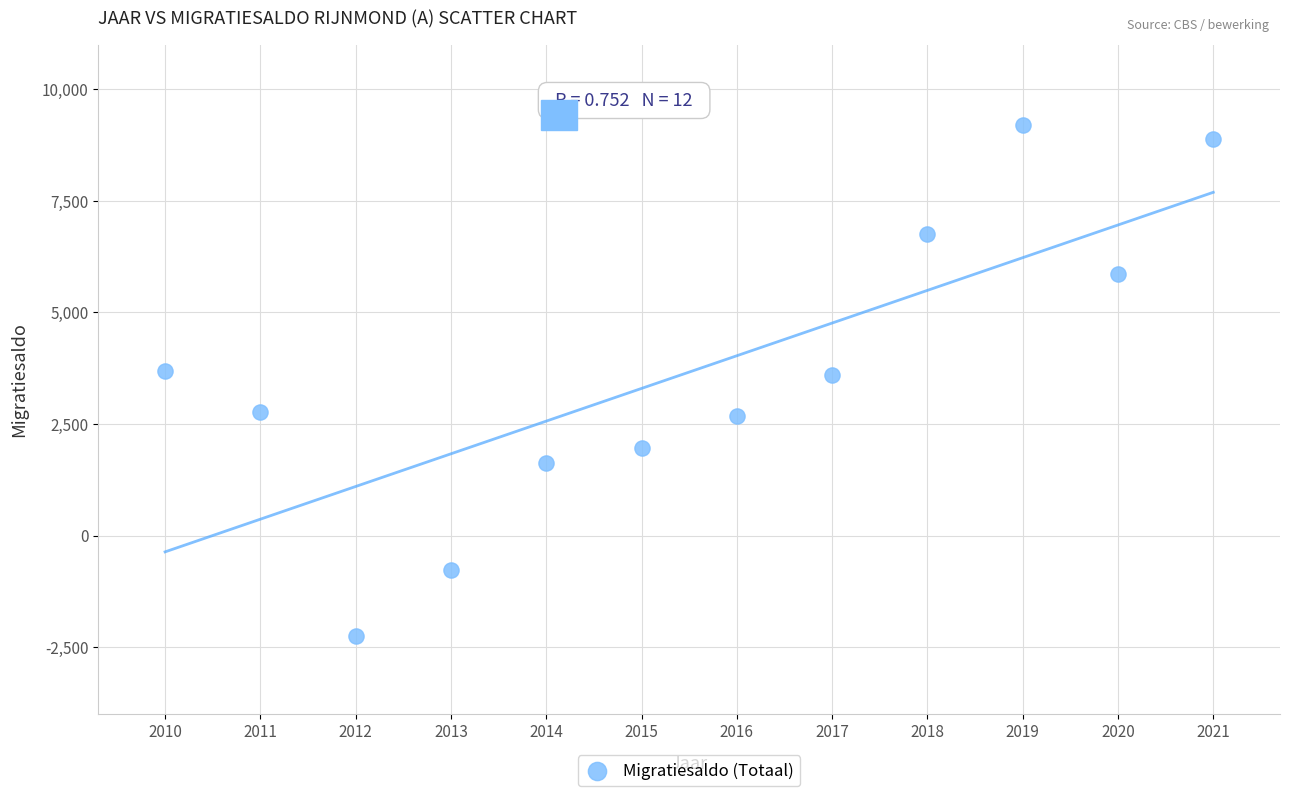

What is the range of Y values (max minus min)?

11437